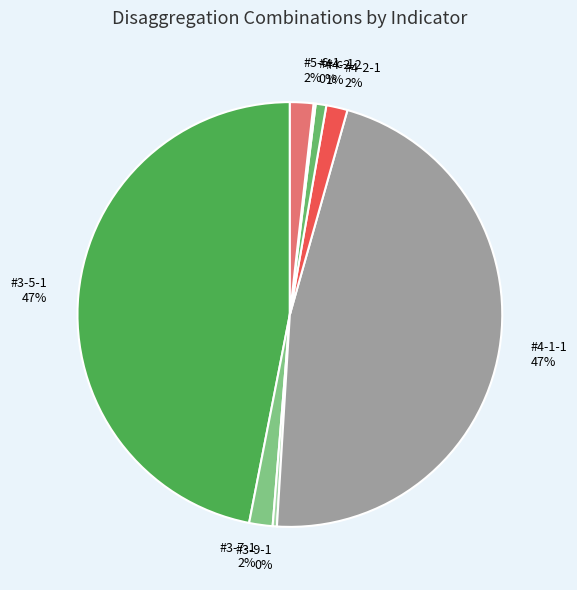

Does any single category account for the majority?

No